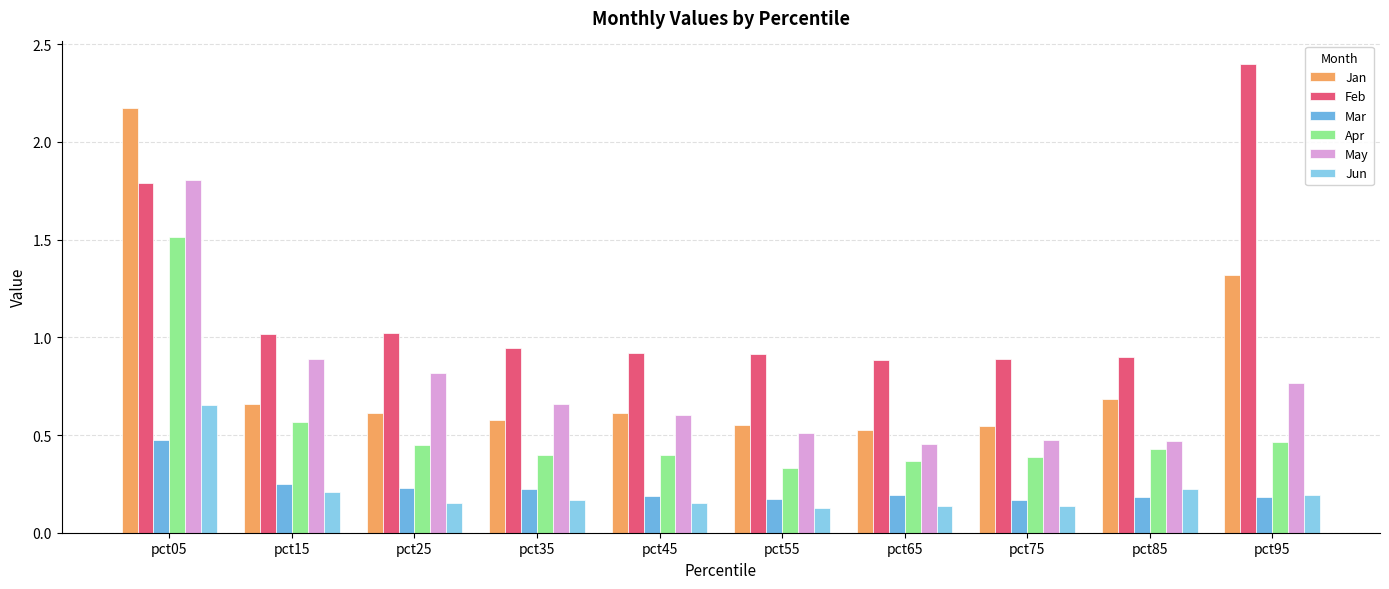

What is the sum of all May values?

7.4